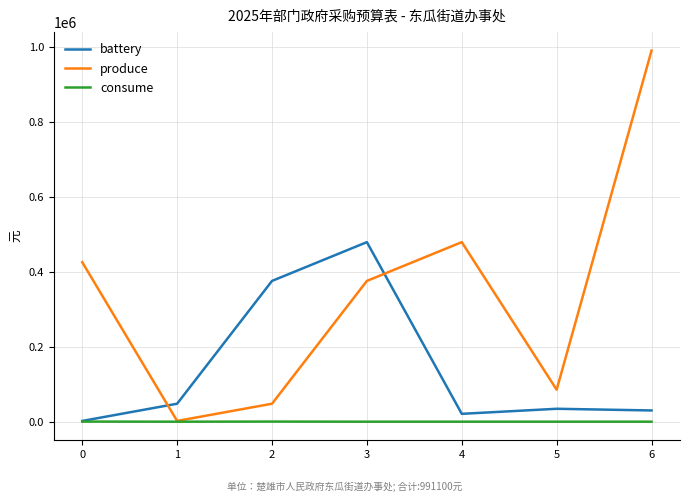

True or false: battery has a value of 34500 at 5.

True